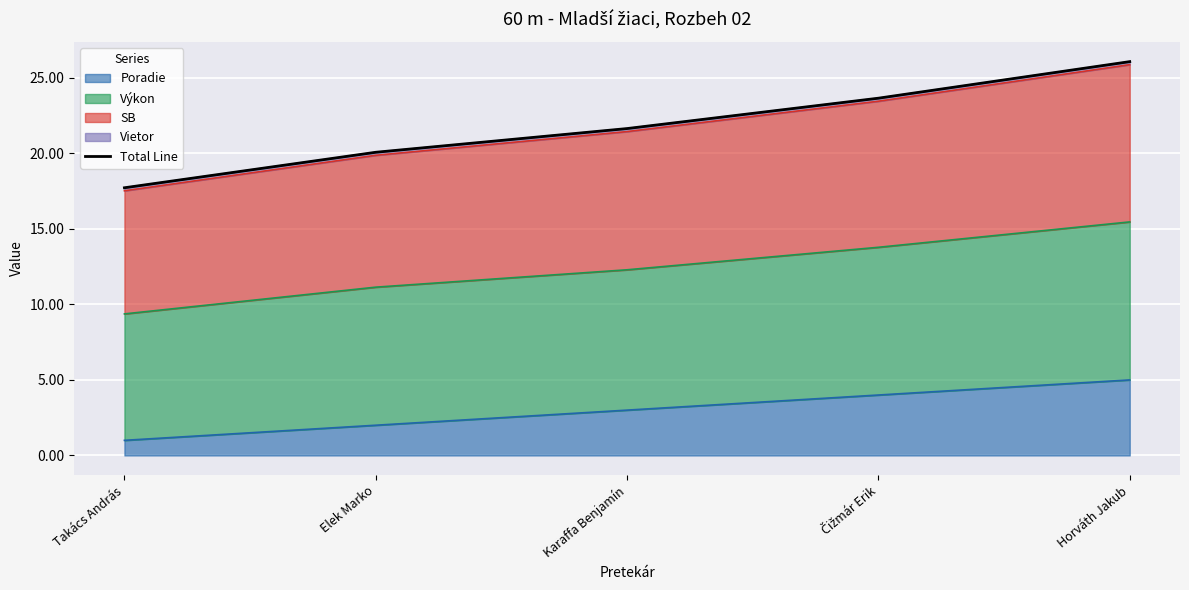

The chart shows a value of 24.6 at Takács András. True or false?

False